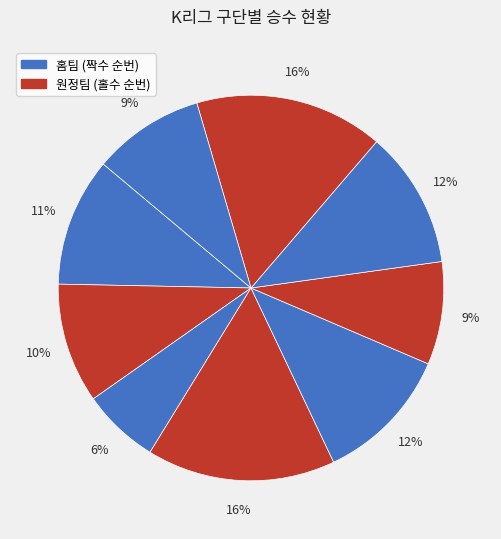

How many slices are in this pie chart?

9